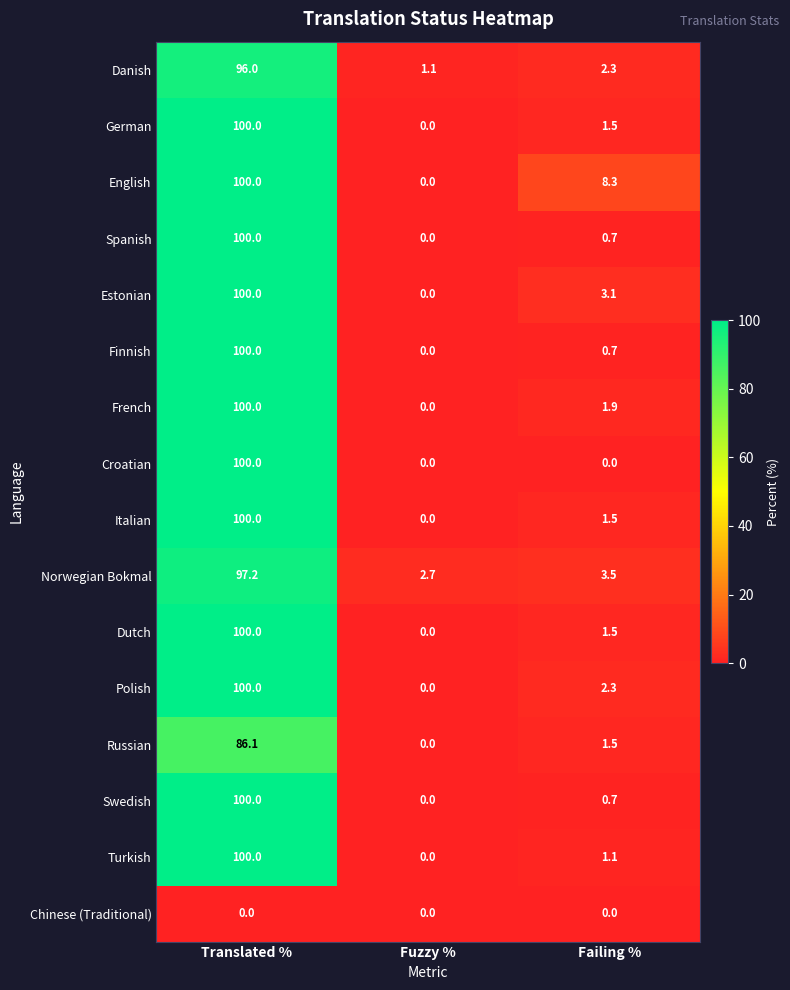

List the labels in order of Swedish value, smallest first.

Fuzzy %, Failing %, Translated %